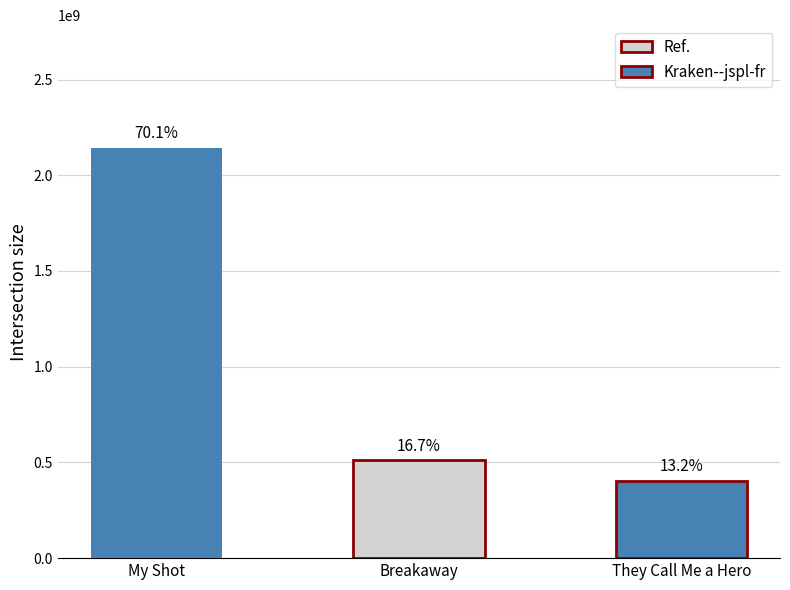

Are the bars grouped side by side (vs. stacked)?

No